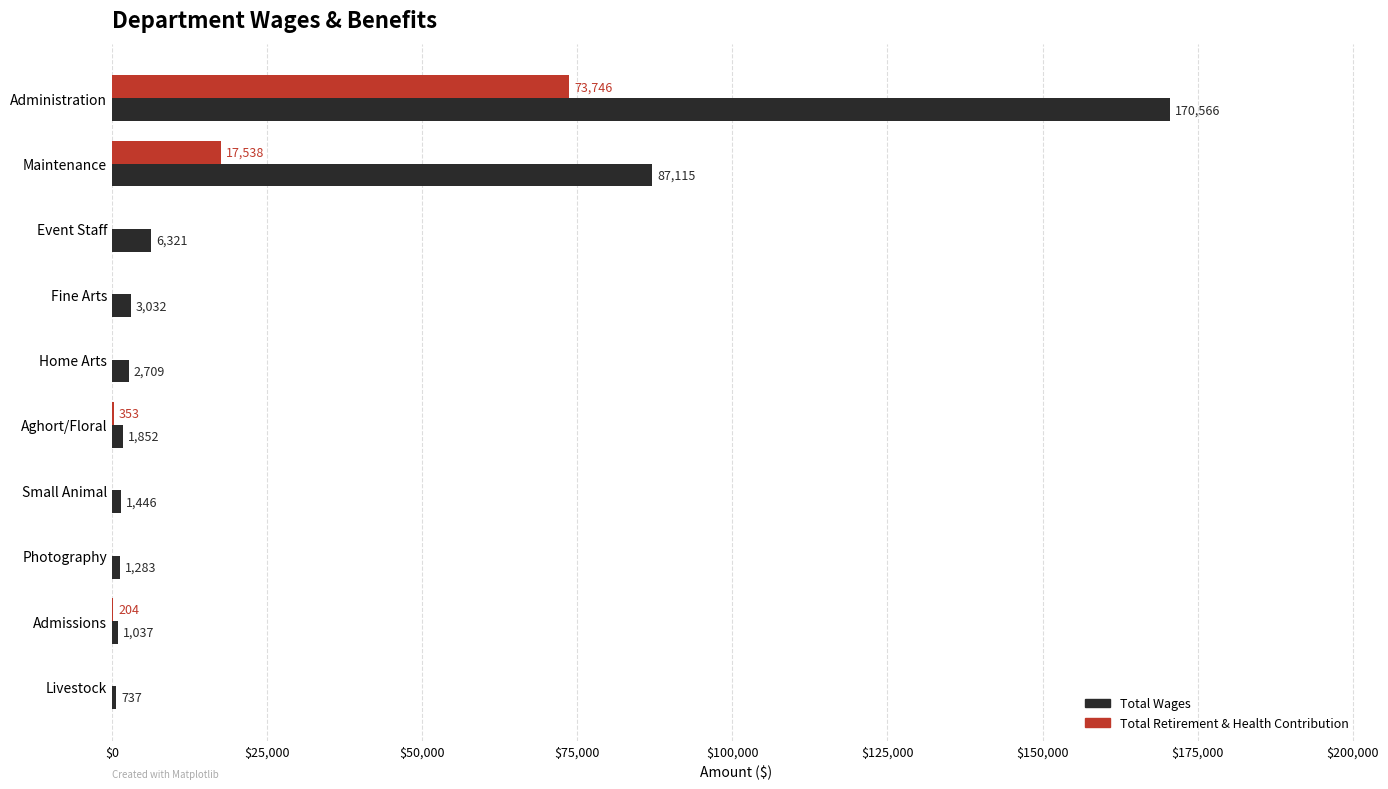

What is the total value across all series at Livestock?

737